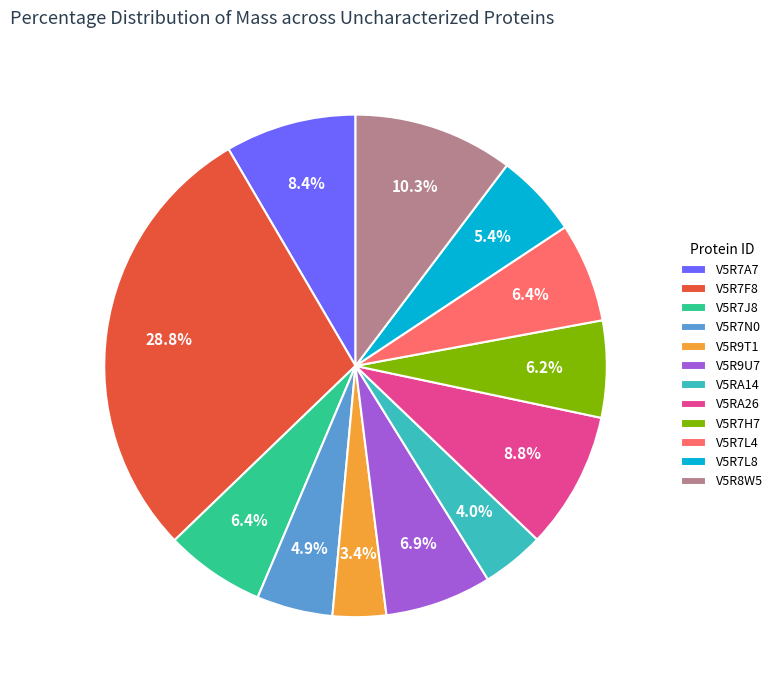

Is there any slice that represents more than half of the pie?

No